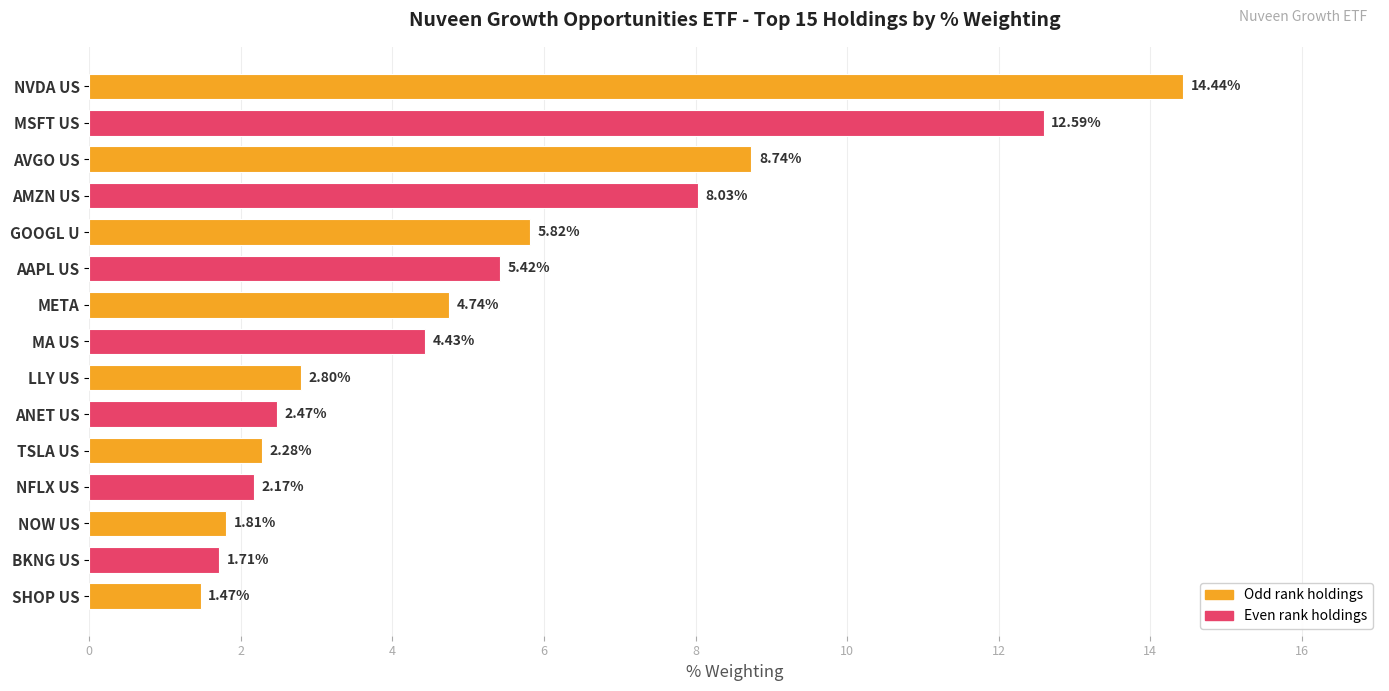

What is the ratio of the value at GOOGL U to the value at NVDA US?

0.4